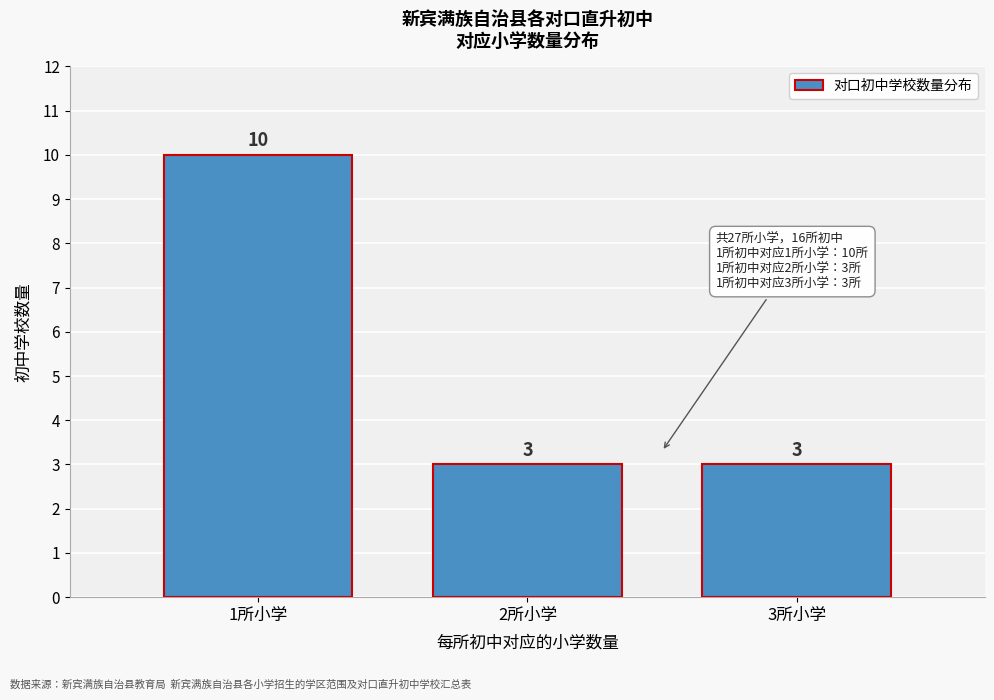

Reading right to left, list all the values displayed in this chart.

3	3	10